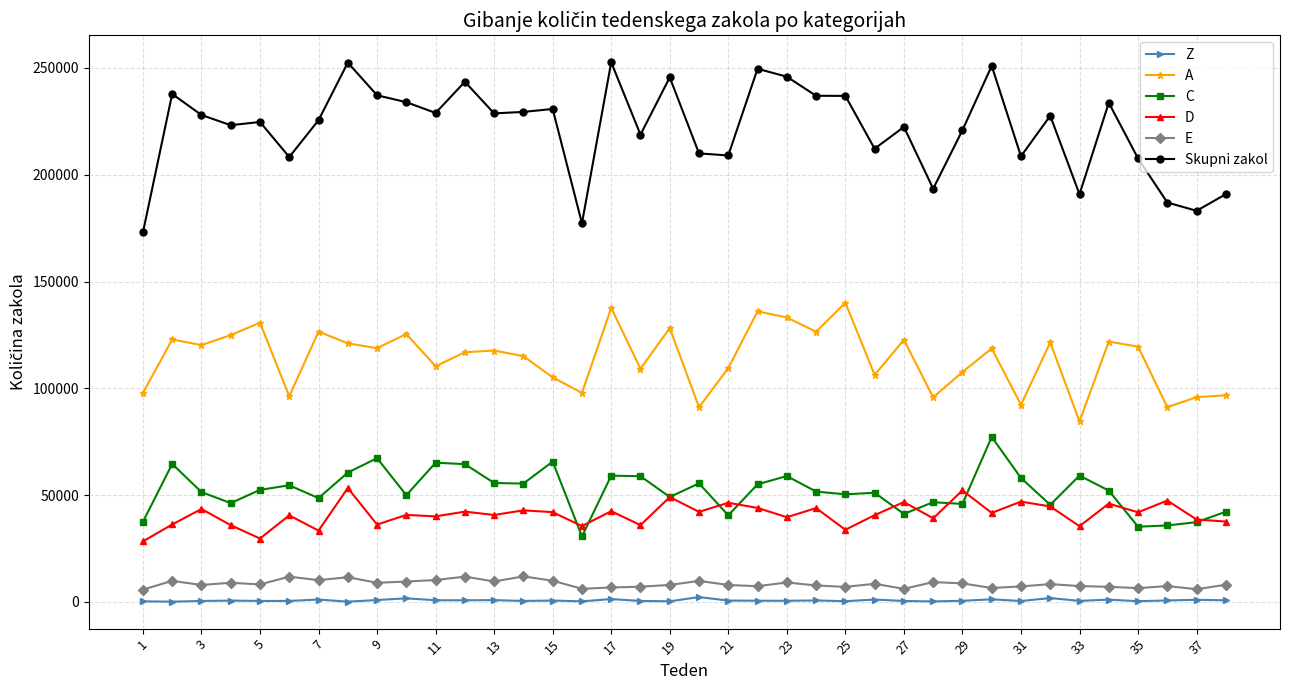

At how many categories does at least one series exceed 143742?

38